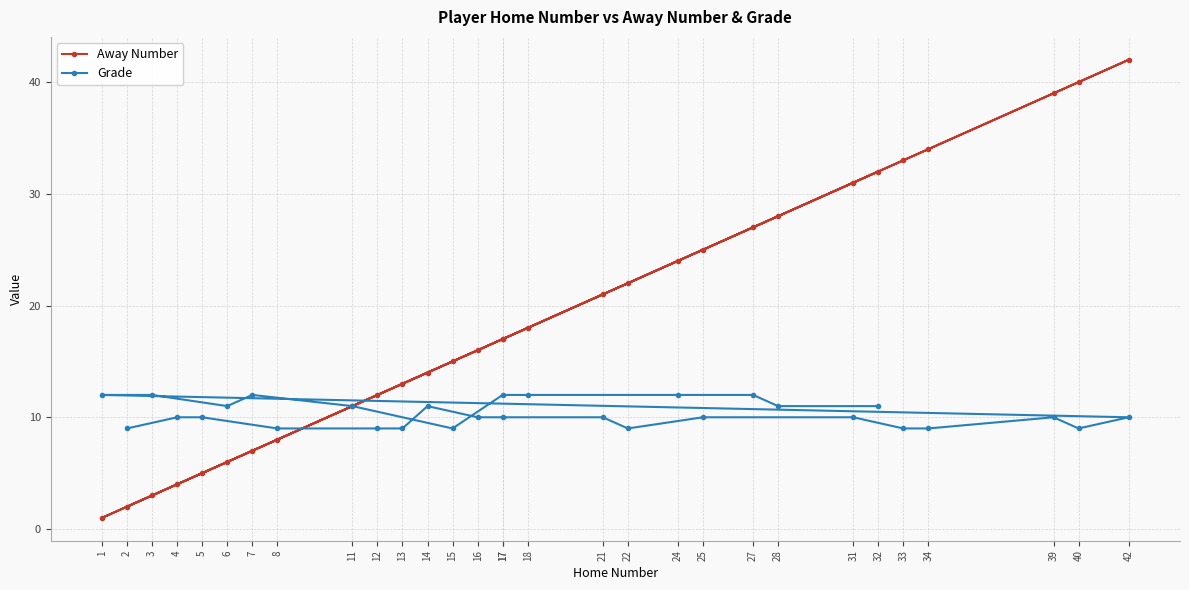

Which series has the largest total across all categories?

Away Number